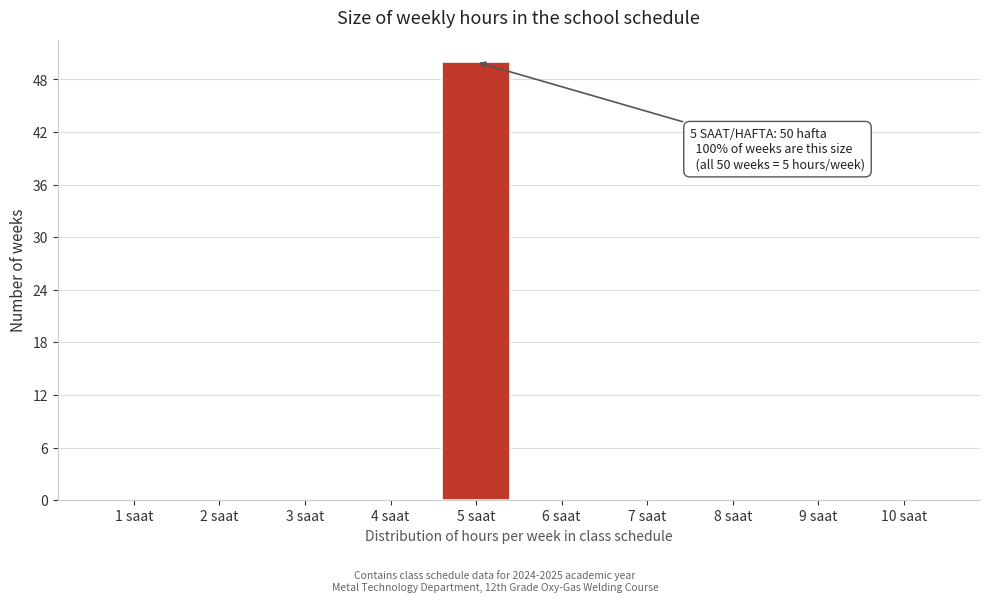

Reading left to right, list all the values displayed in this chart.

1 saat=0	2 saat=0	3 saat=0	4 saat=0	5 saat=50	6 saat=0	7 saat=0	8 saat=0	9 saat=0	10 saat=0